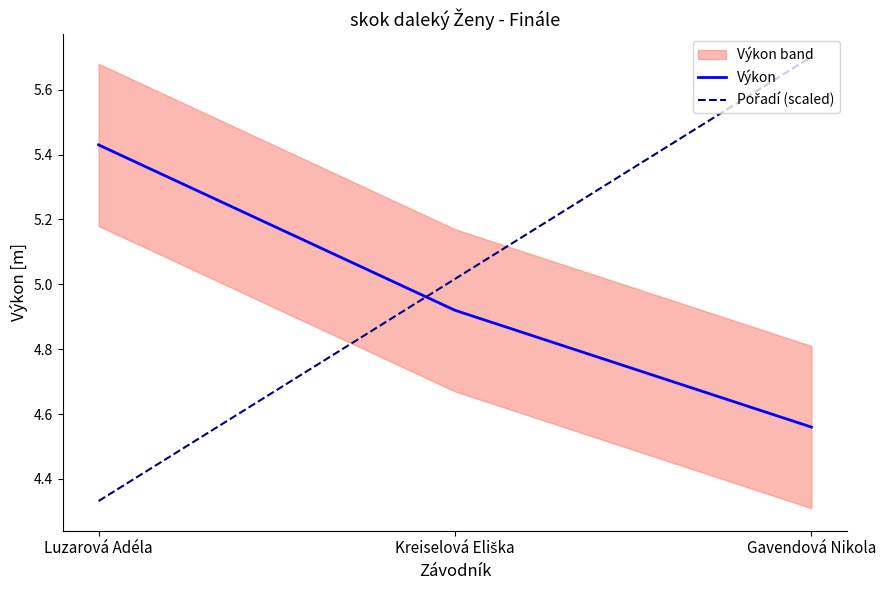

Reading left to right, list all the values displayed in this chart.

Výkon: Luzarová Adéla=5.4	Kreiselová Eliška=4.9	Gavendová Nikola=4.6
Pořadí (scaled): Luzarová Adéla=4.3	Kreiselová Eliška=5.0	Gavendová Nikola=5.7